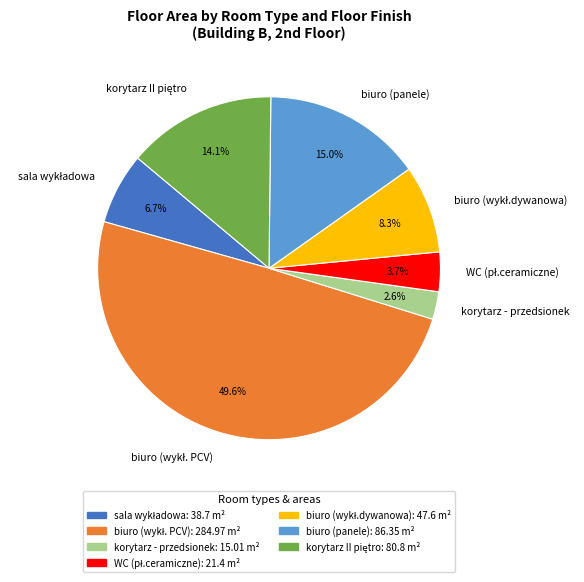

How much of the chart is everything except korytarz - przedsionek?

97.4%